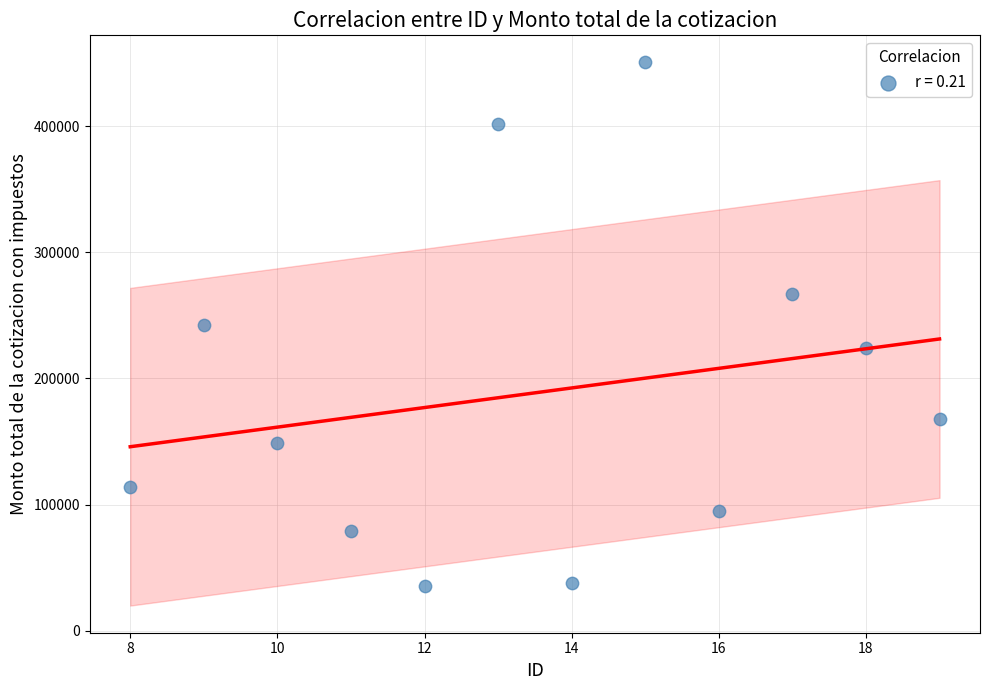

What is the average X value?

13.5